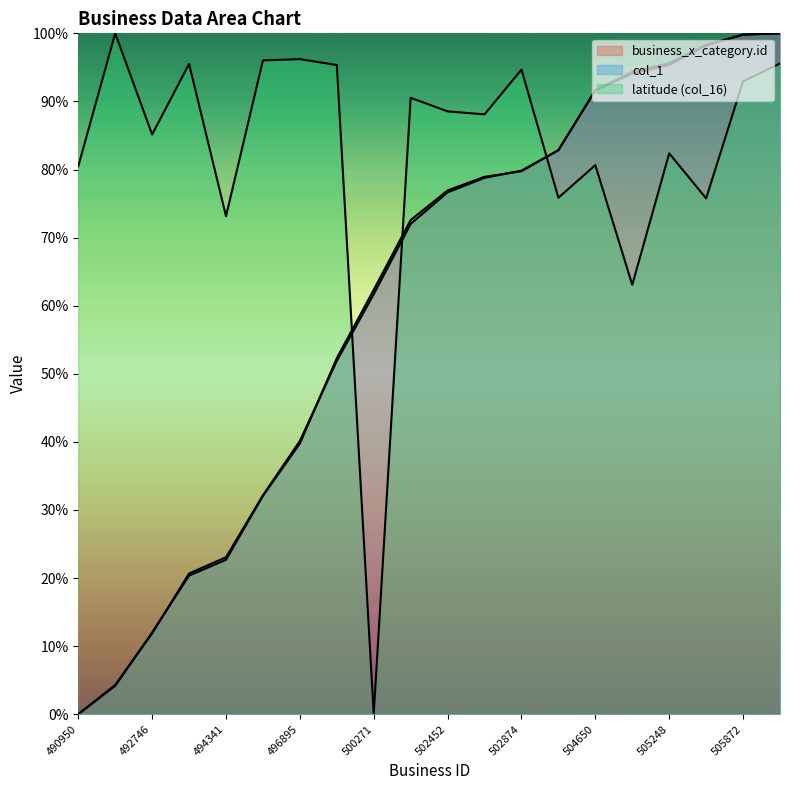

Where do business_x_category.id and col_1 first cross each other?

491573 and 492746